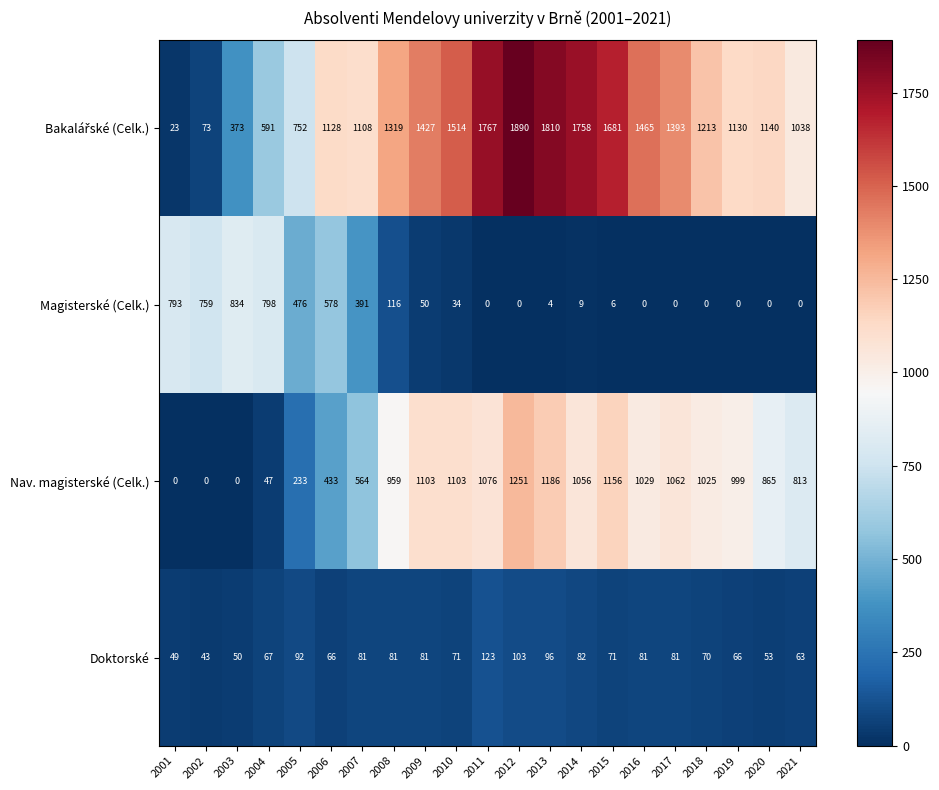

What is the difference between the highest and lowest values at 2007?

1027